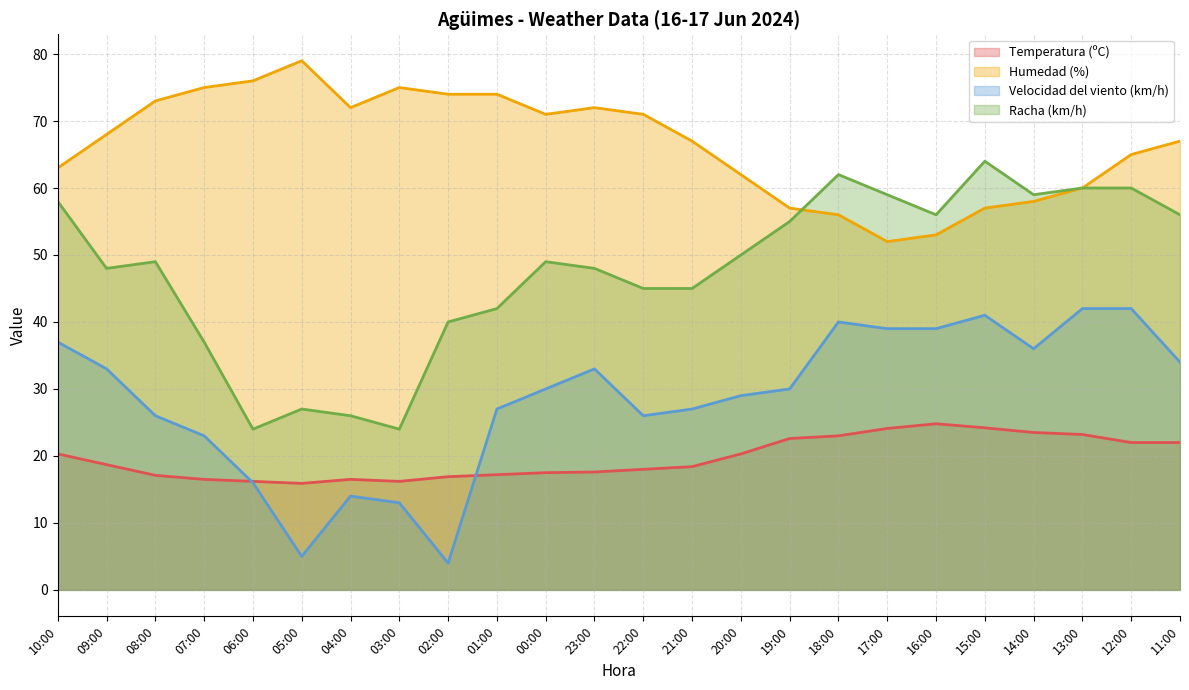

What is the label of the 7th point from the left?

04:00